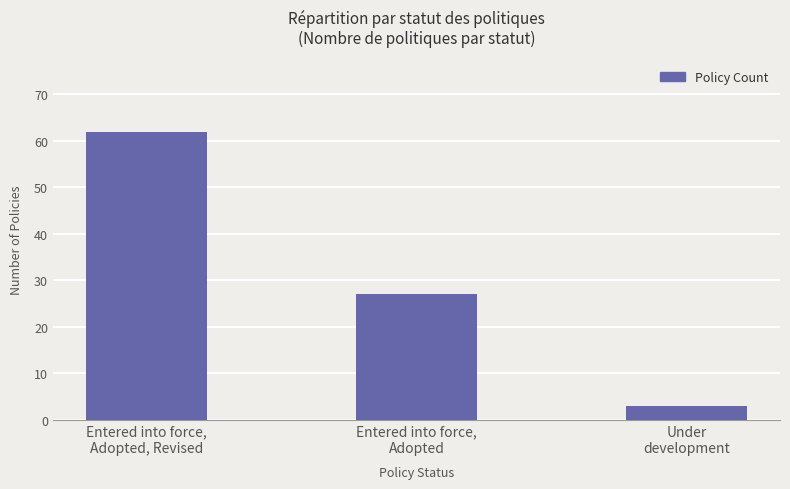

Reading right to left, transcribe all the data shown in this chart.

Under
development=3	Entered into force,
Adopted=27	Entered into force,
Adopted, Revised=62